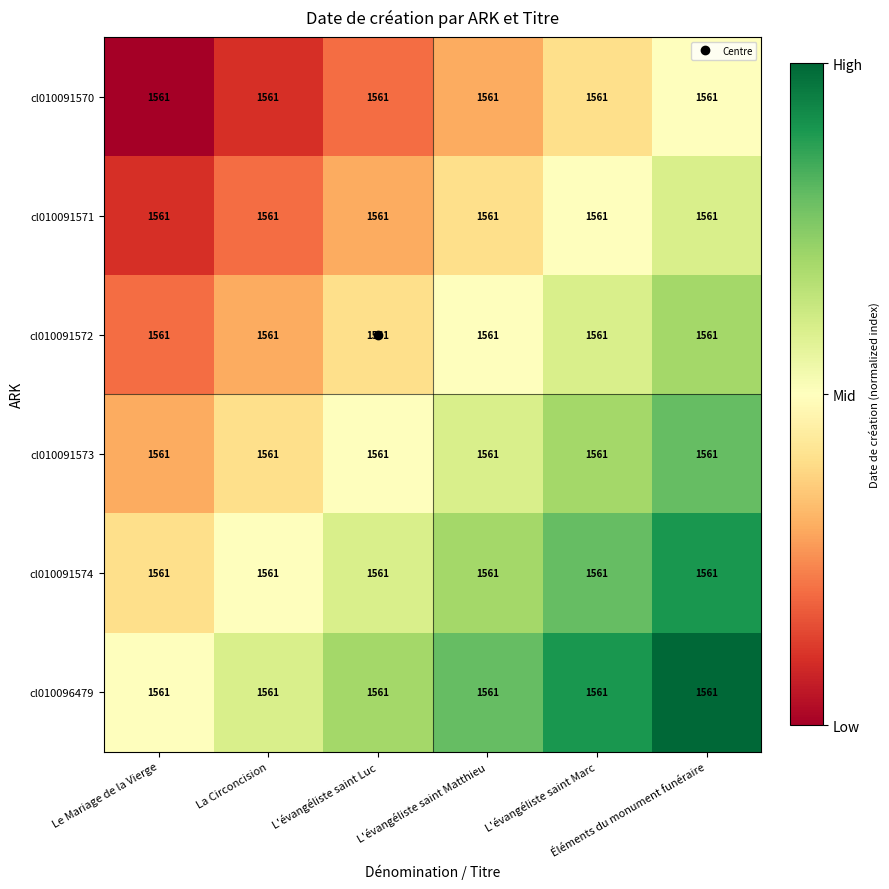

At which label is cl010096479 closest to 0?

Le Mariage de la Vierge